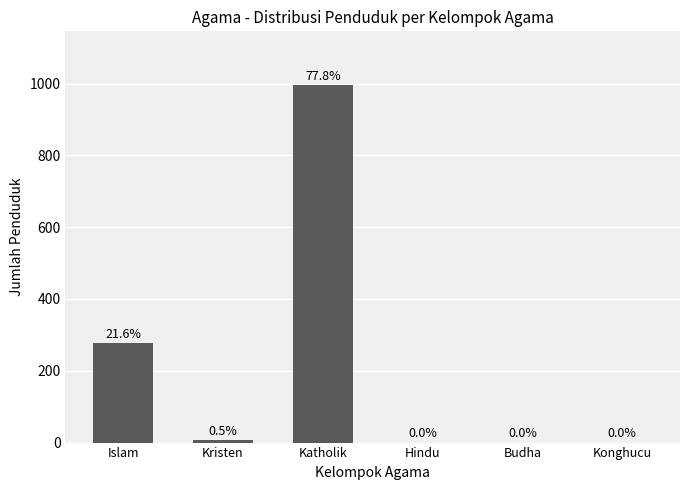

Are the bars horizontal?

No